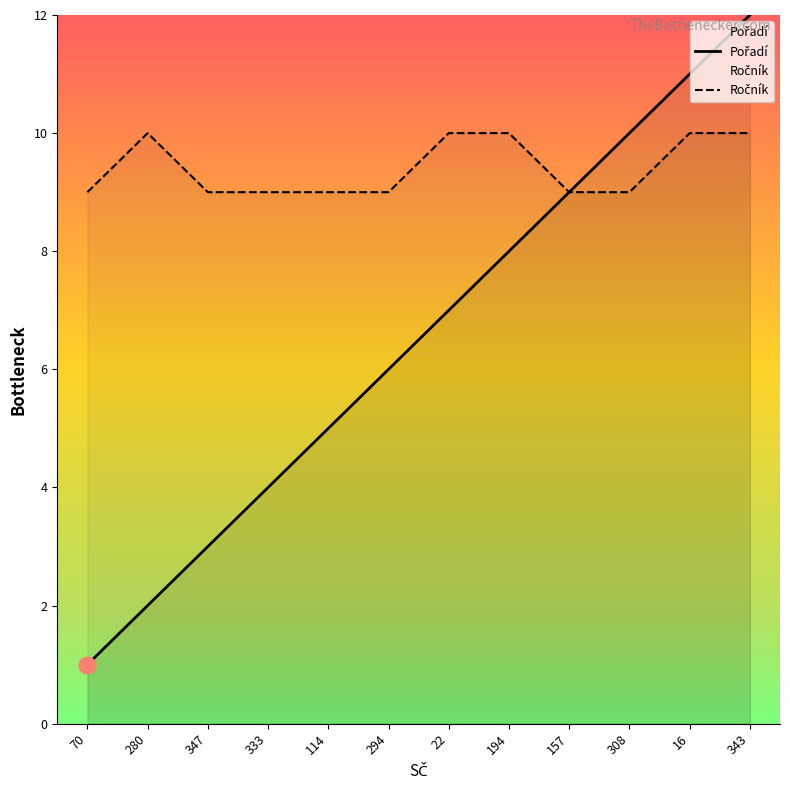

Which category has the highest value in the Ročník series?

280